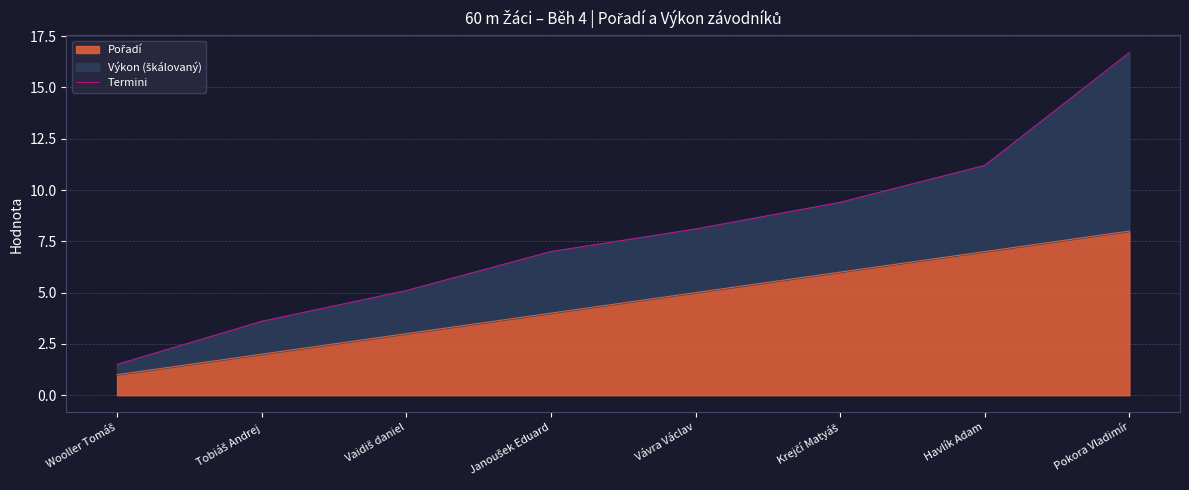

What is the label of the 6th point from the left?

Krejčí Matyáš